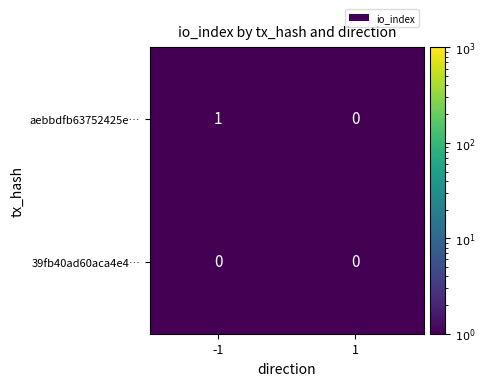

Count the number of categories in the chart.

2